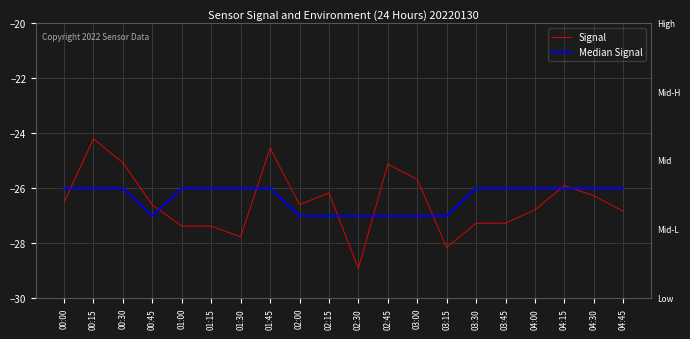

At how many categories does at least one series exceed -28?

20